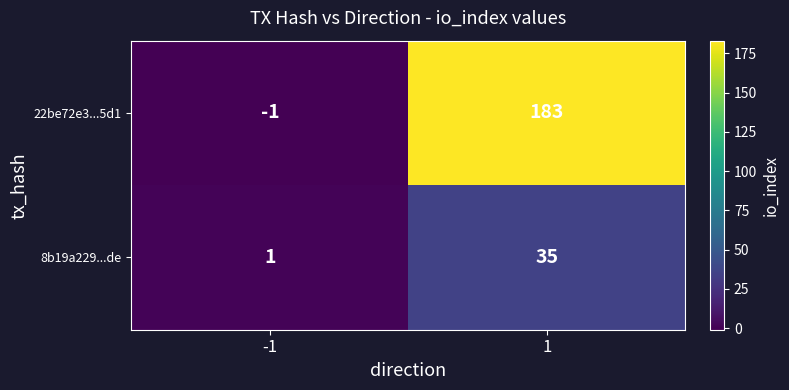

Between -1 and 1, which series saw the biggest shift?

22be72e3...5d1